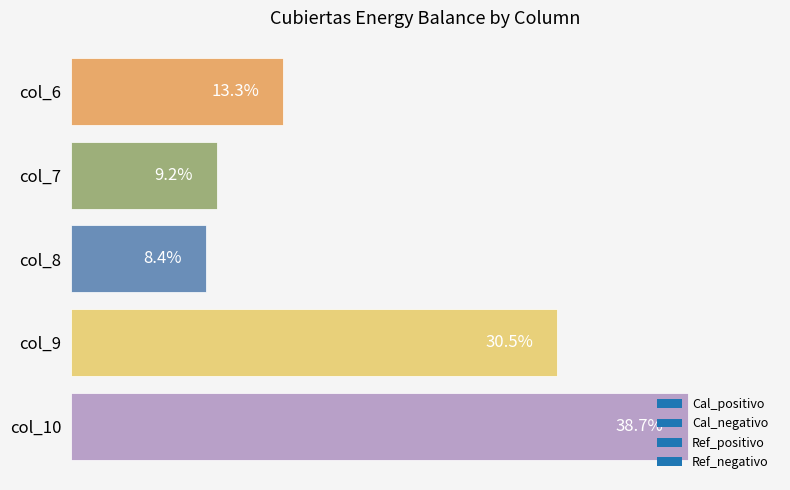

Which has a higher value, col_8 or col_6?

col_6